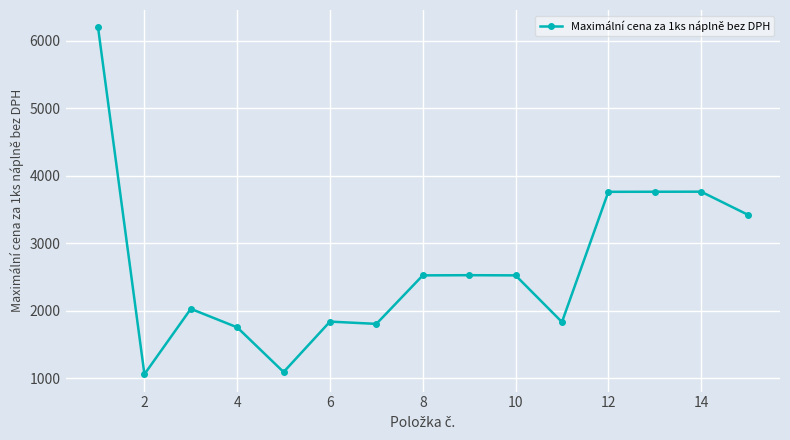

True or false: there are more than 0 points higher than both neighbors.

True